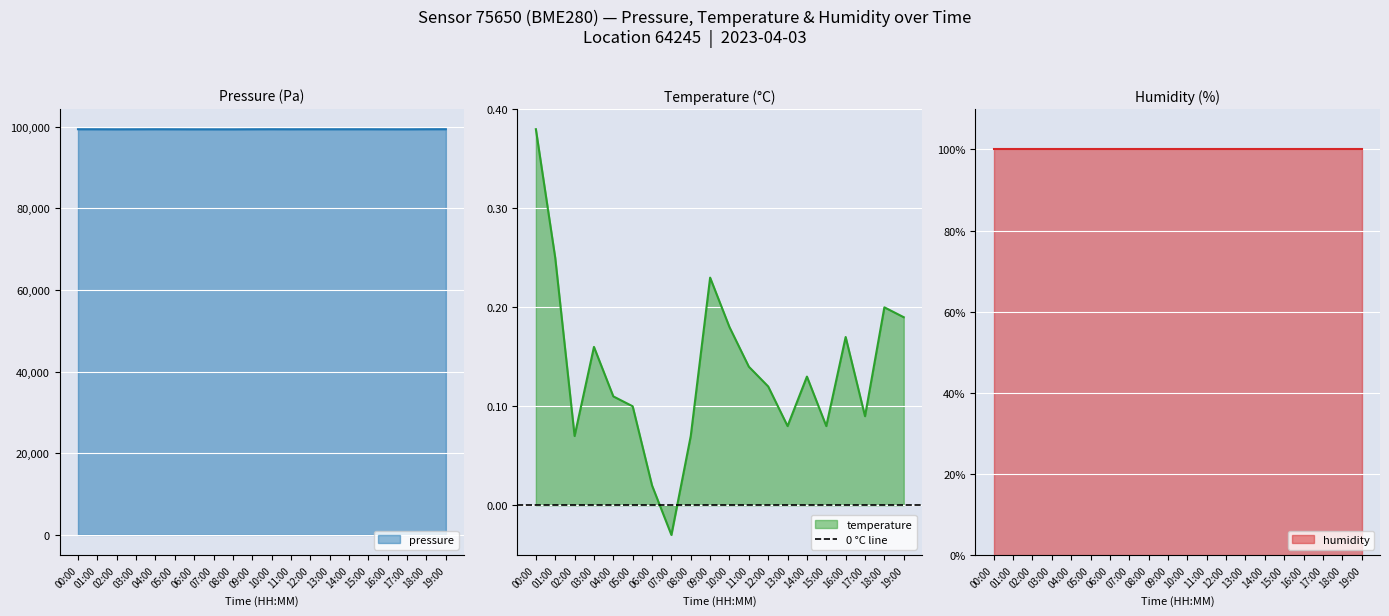

True or false: pressure has a value of 65354.0 at 11:00.

False